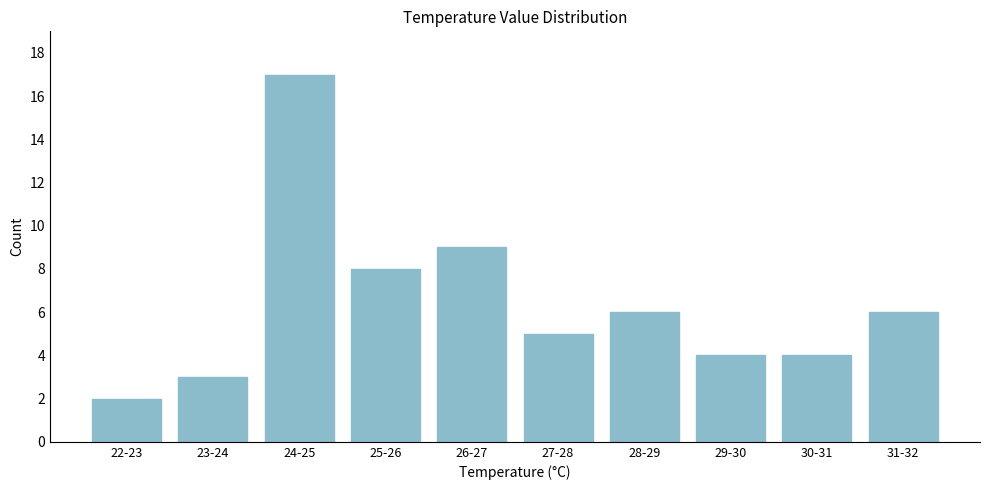

Reading left to right, extract all data points from this chart.

2	3	17	8	9	5	6	4	4	6